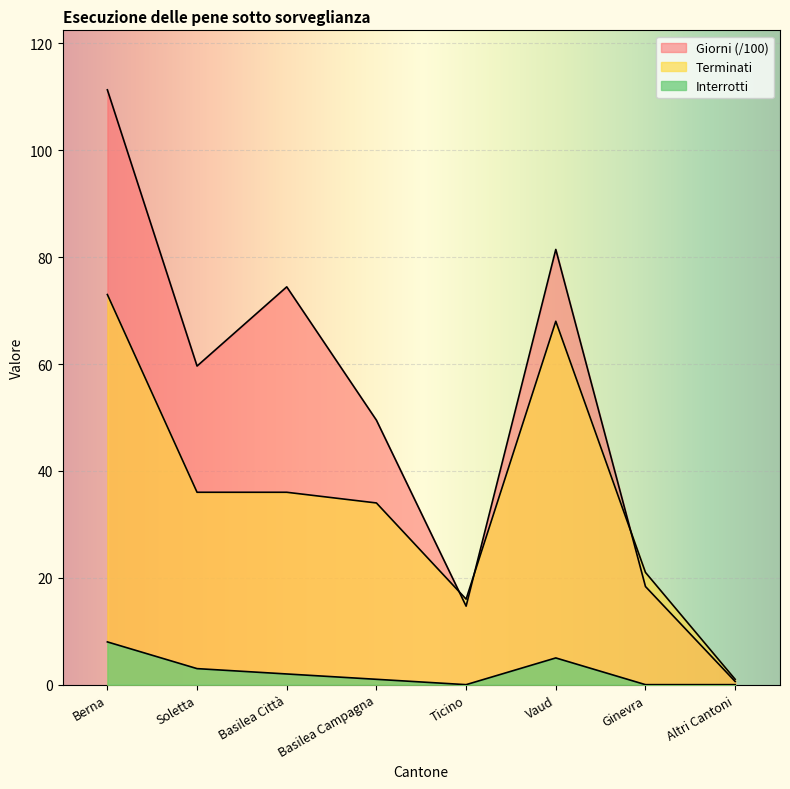

At Soletta, list the series in order from smallest to largest.

Interrotti, Terminati, Giorni